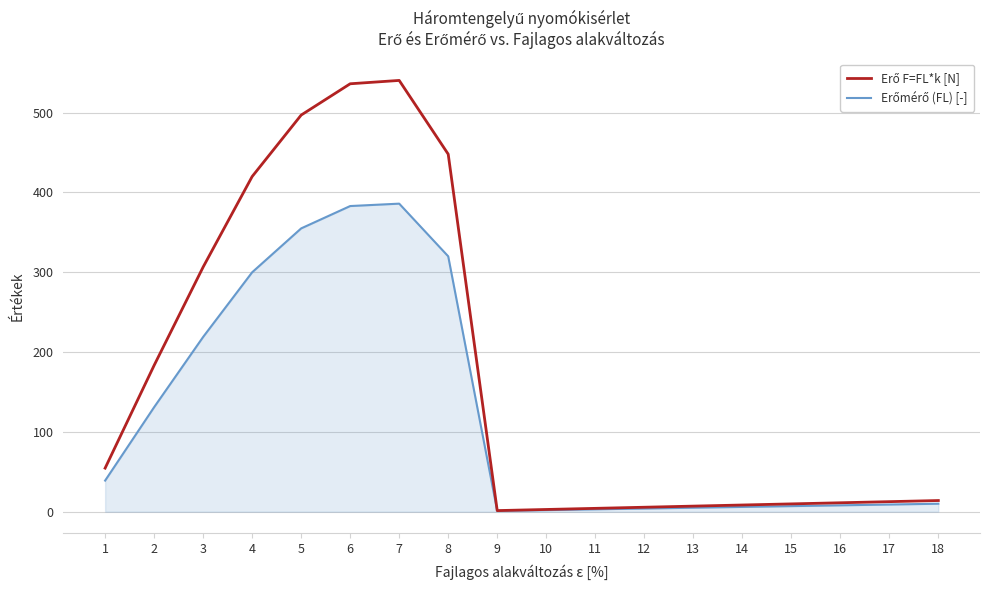

What is the total value across all series at 6?

919.2